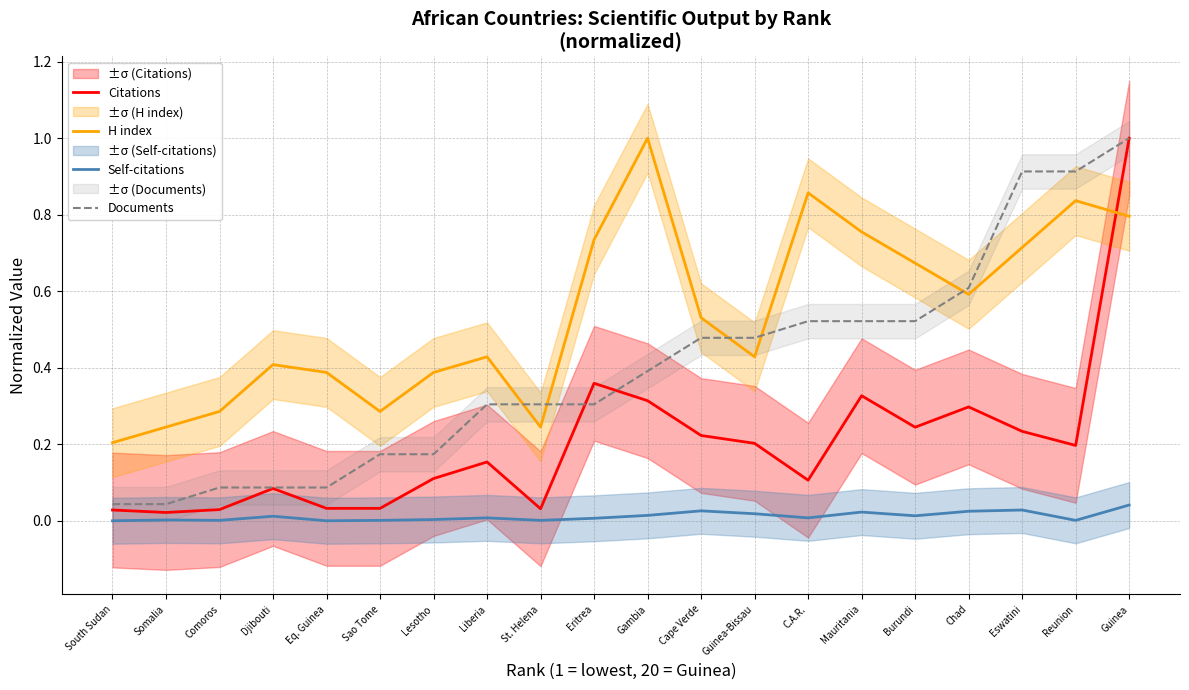

Reading right to left, list all the values displayed in this chart.

Citations: 1.0	0.2	0.2	0.3	0.2	0.3	0.1	0.2	0.2	0.3	0.4	0.0	0.2	0.1	0.0	0.0	0.1	0.0	0.0	0.0
H index: 0.8	0.8	0.7	0.6	0.7	0.8	0.9	0.4	0.5	1.0	0.7	0.2	0.4	0.4	0.3	0.4	0.4	0.3	0.2	0.2
Self-citations: 0.0	0.0	0.0	0.0	0.0	0.0	0.0	0.0	0.0	0.0	0.0	0.0	0.0	0.0	0.0	0.0	0.0	0.0	0.0	0.0
Documents: 1.0	0.9	0.9	0.6	0.5	0.5	0.5	0.5	0.5	0.4	0.3	0.3	0.3	0.2	0.2	0.1	0.1	0.1	0.0	0.0